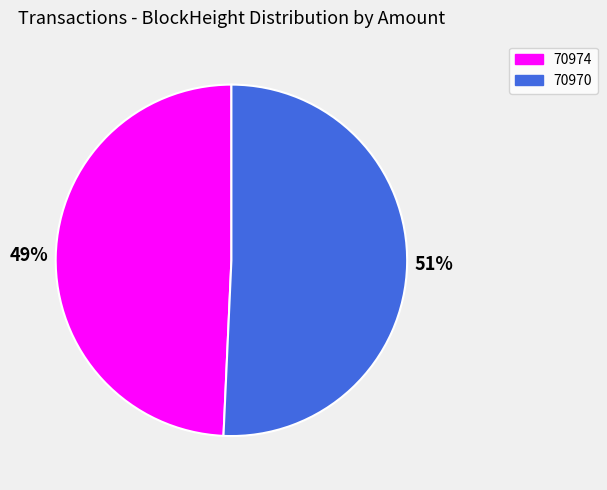

Does 70974 account for over 50% of the chart?

No